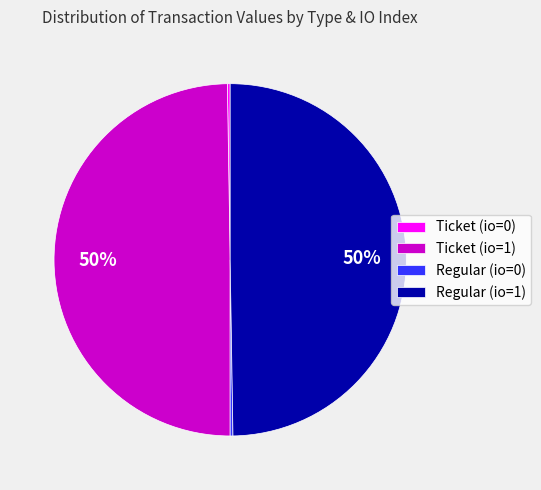

The Regular (io=1) slice represents 63% of the pie. True or false?

False